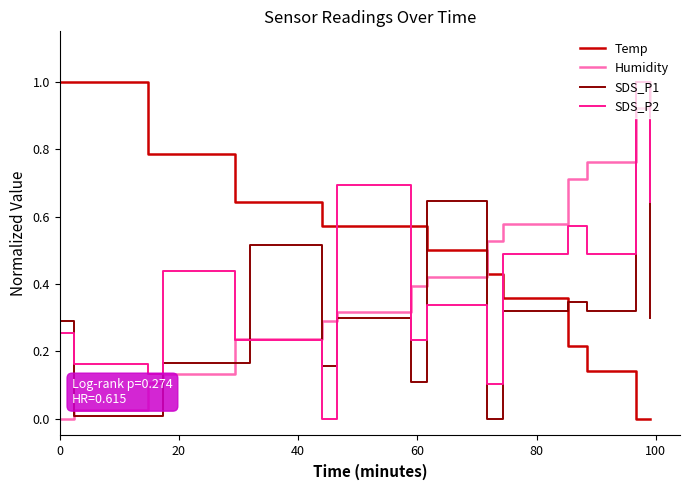

Which series ends up on top after the final intersection of Humidity and Temp?

Humidity